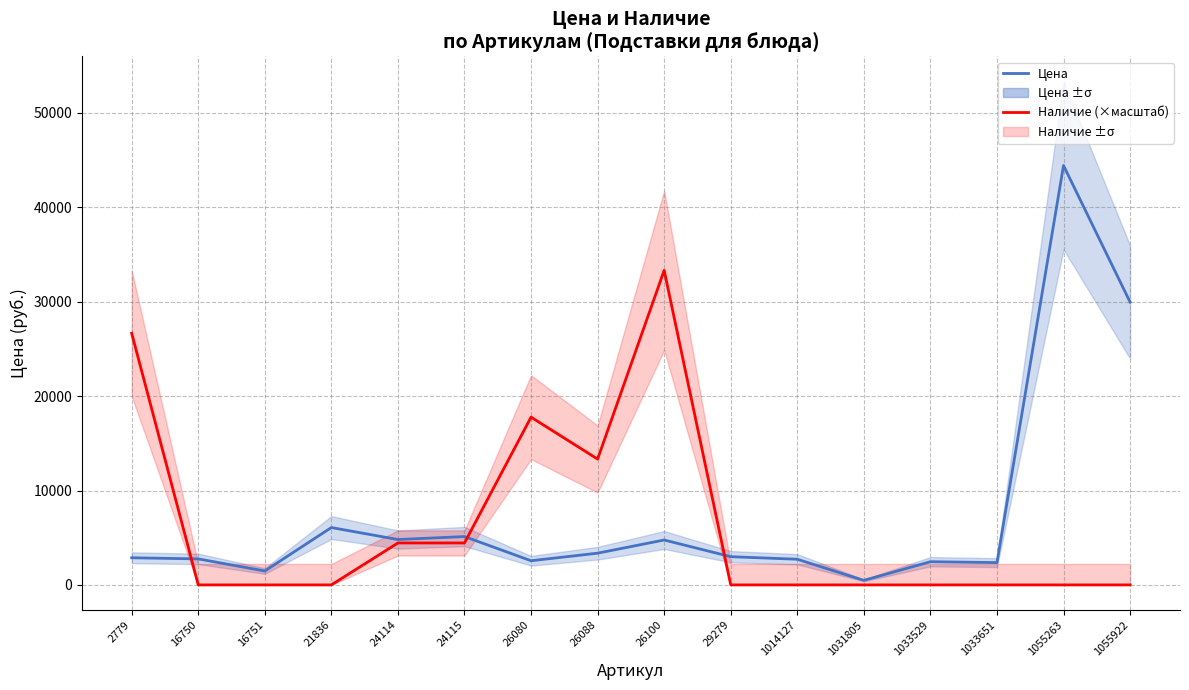

Between 21836 and 24114, which series saw the biggest shift?

Наличие (×масштаб)